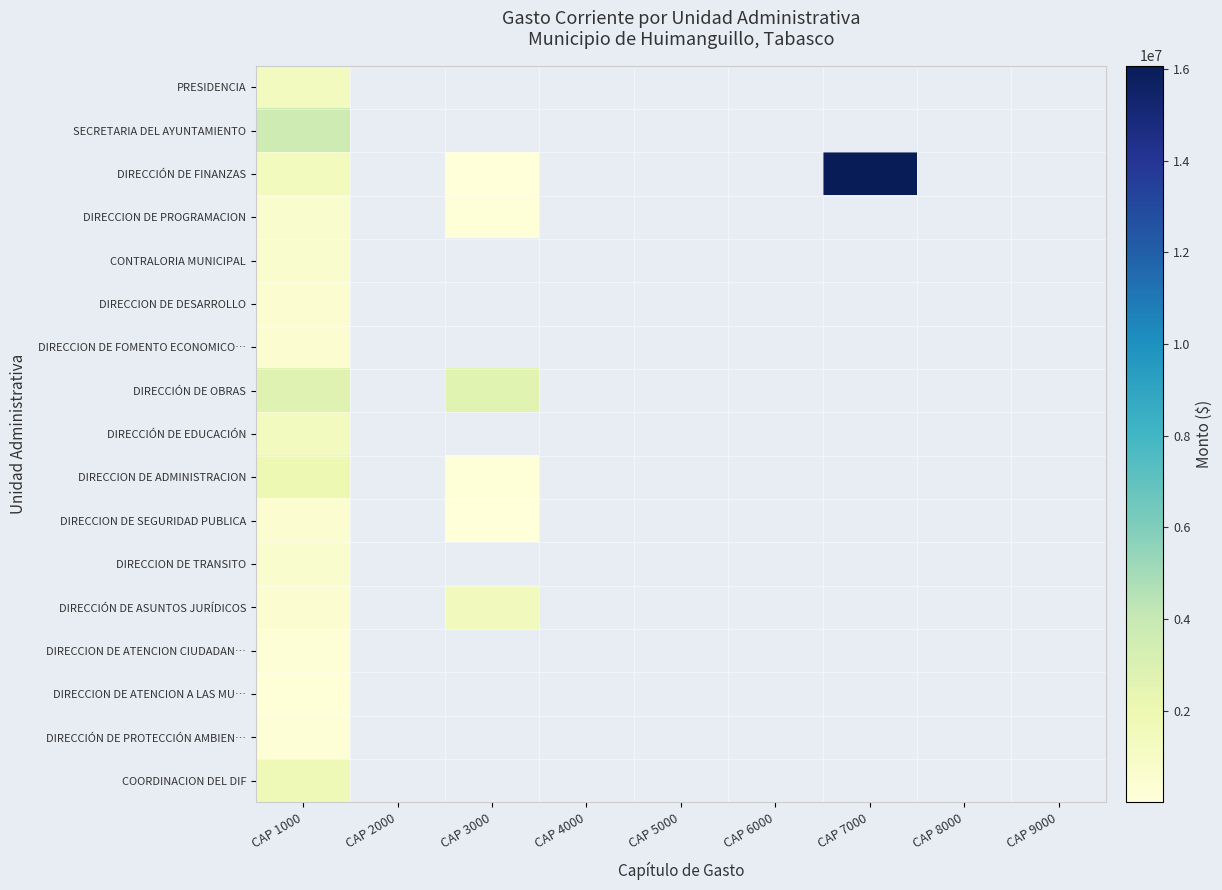

Which series has the widest spread of values?

DIRECCIÓN DE FINANZAS